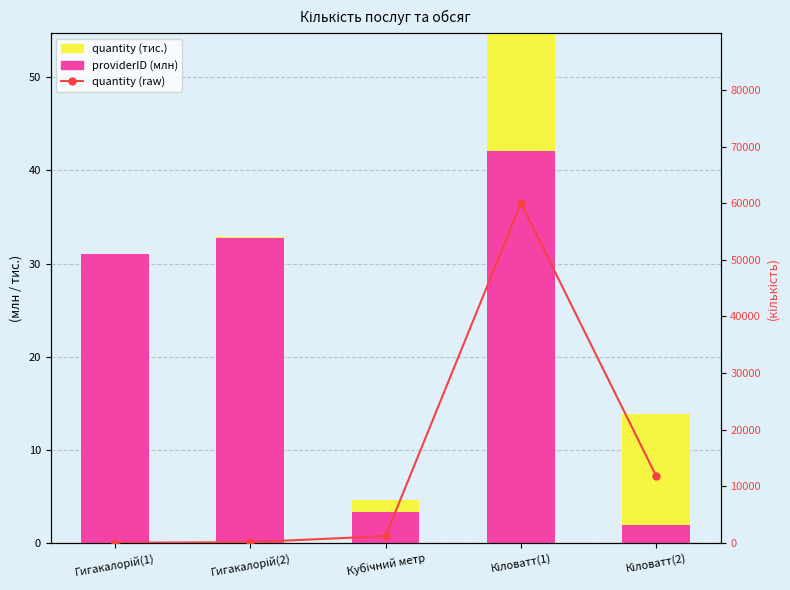

Where is providerID (млн) nearest to the value 22?

Гигакалорій(1)